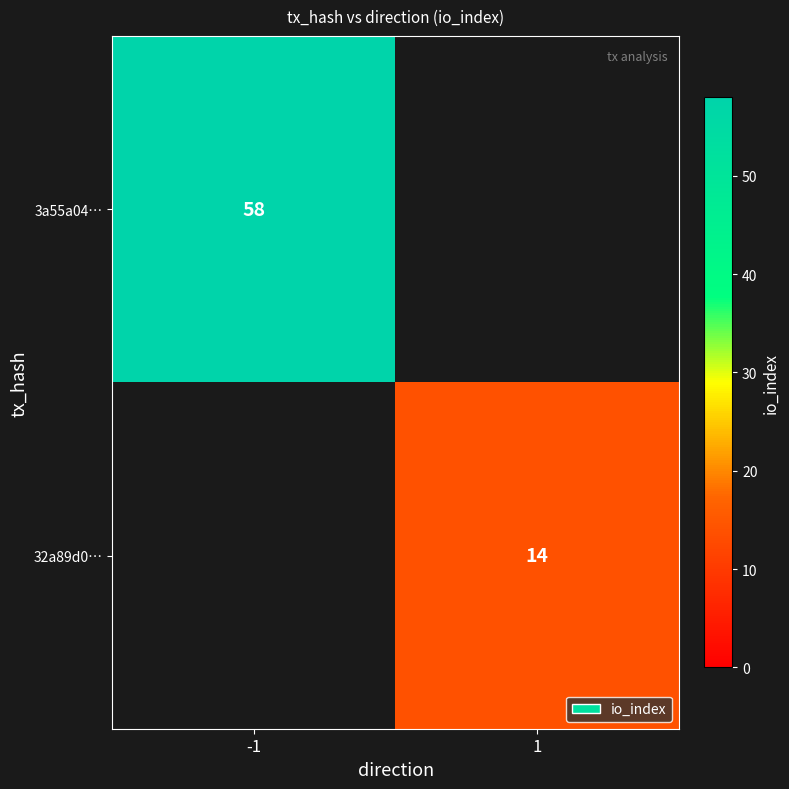

True or false: 3a55a04… has a value of 99 at -1.

False